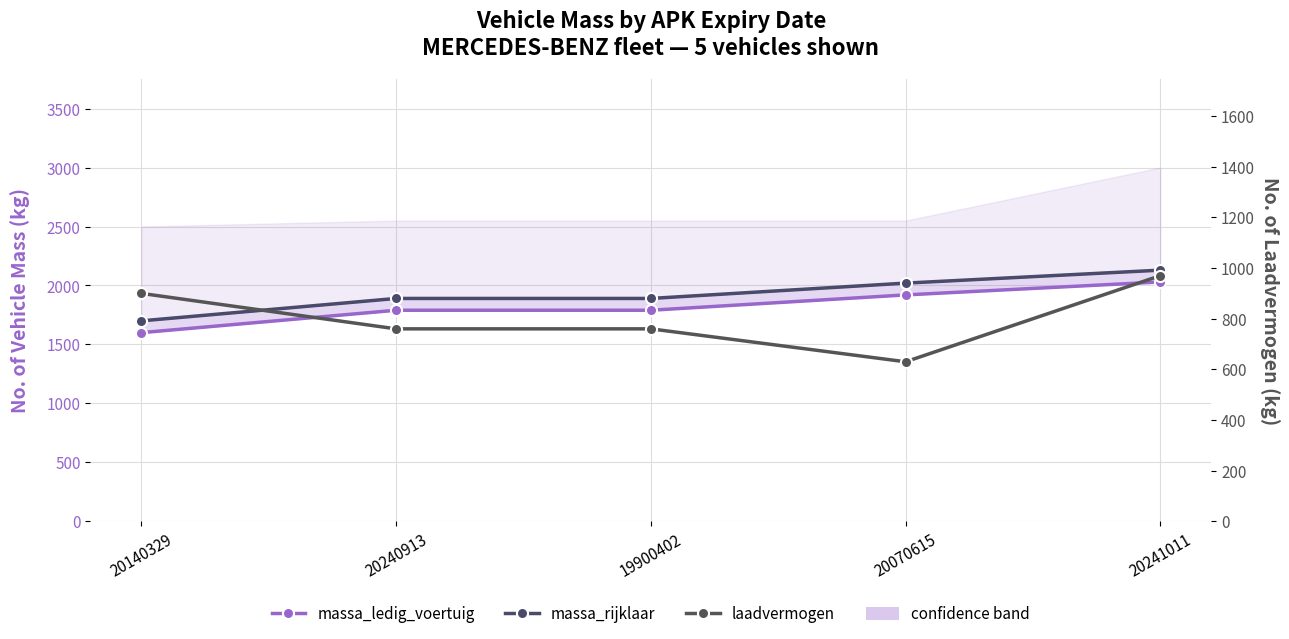

Which series changed the most between 19900402 and 20241011?

massa_ledig_voertuig